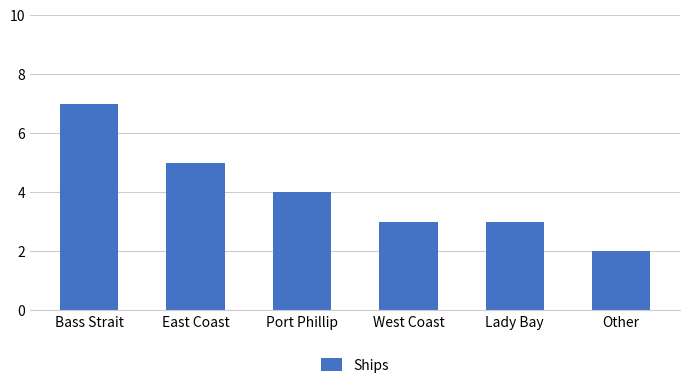

At which label does the data first exceed 4?

Bass Strait